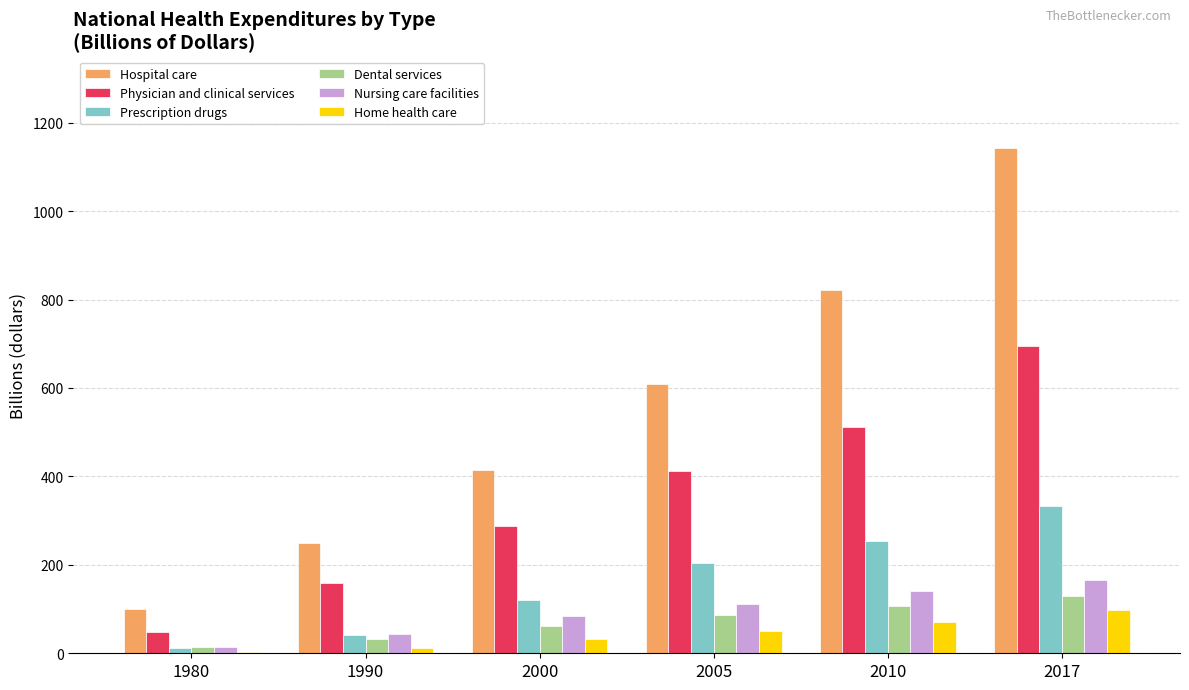

Reading right to left, extract all data points from this chart.

Hospital care: 2017=1142.6	2010=822.3	2005=608.6	2000=415.5	1990=250.4	1980=100.5
Physician and clinical services: 2017=694.3	2010=512.6	2005=413.0	2000=288.2	1990=158.4	1980=47.7
Prescription drugs: 2017=333.4	2010=253.1	2005=205.2	2000=121.0	1990=40.3	1980=12.0
Dental services: 2017=129.1	2010=105.9	2005=87.2	2000=62.1	1990=31.6	1980=13.3
Nursing care facilities: 2017=166.3	2010=140.5	2005=111.4	2000=85.0	1990=44.7	1980=15.3
Home health care: 2017=97.0	2010=71.6	2005=49.3	2000=32.3	1990=12.5	1980=2.4